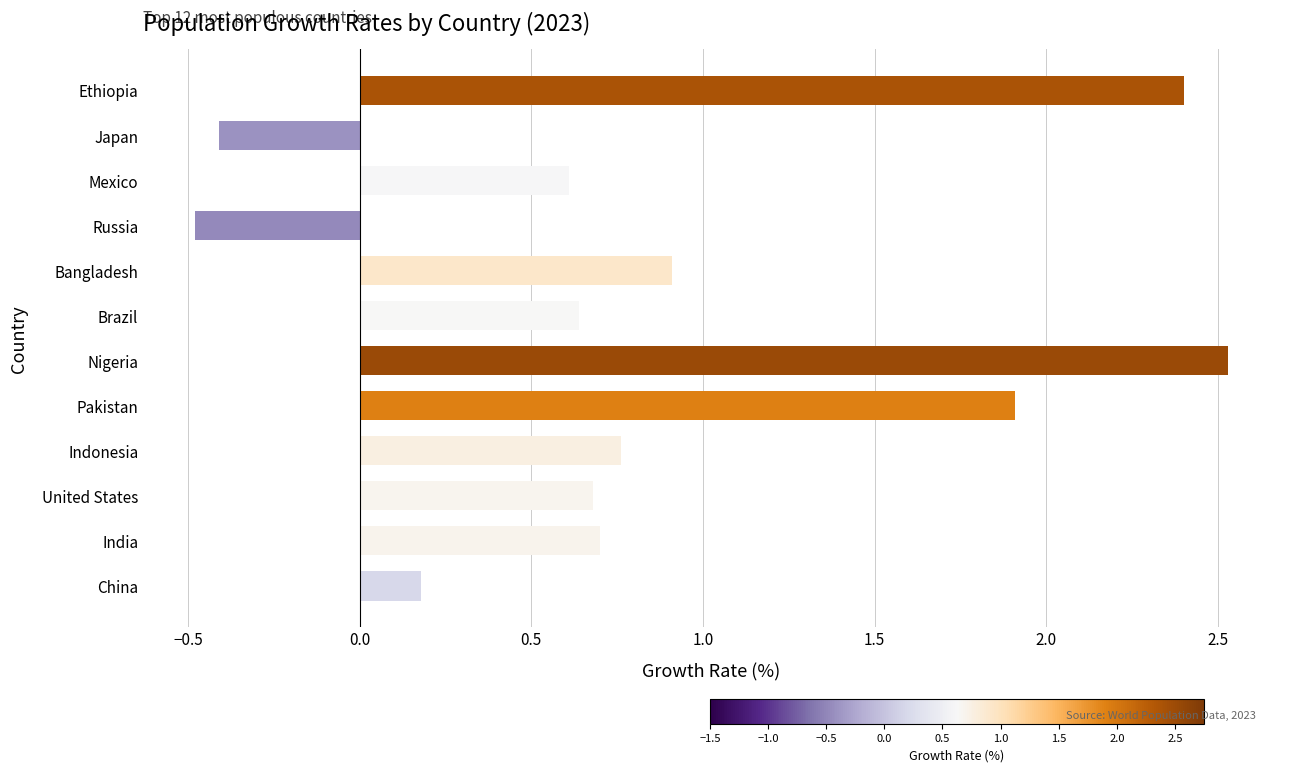

What is the average value?

0.9